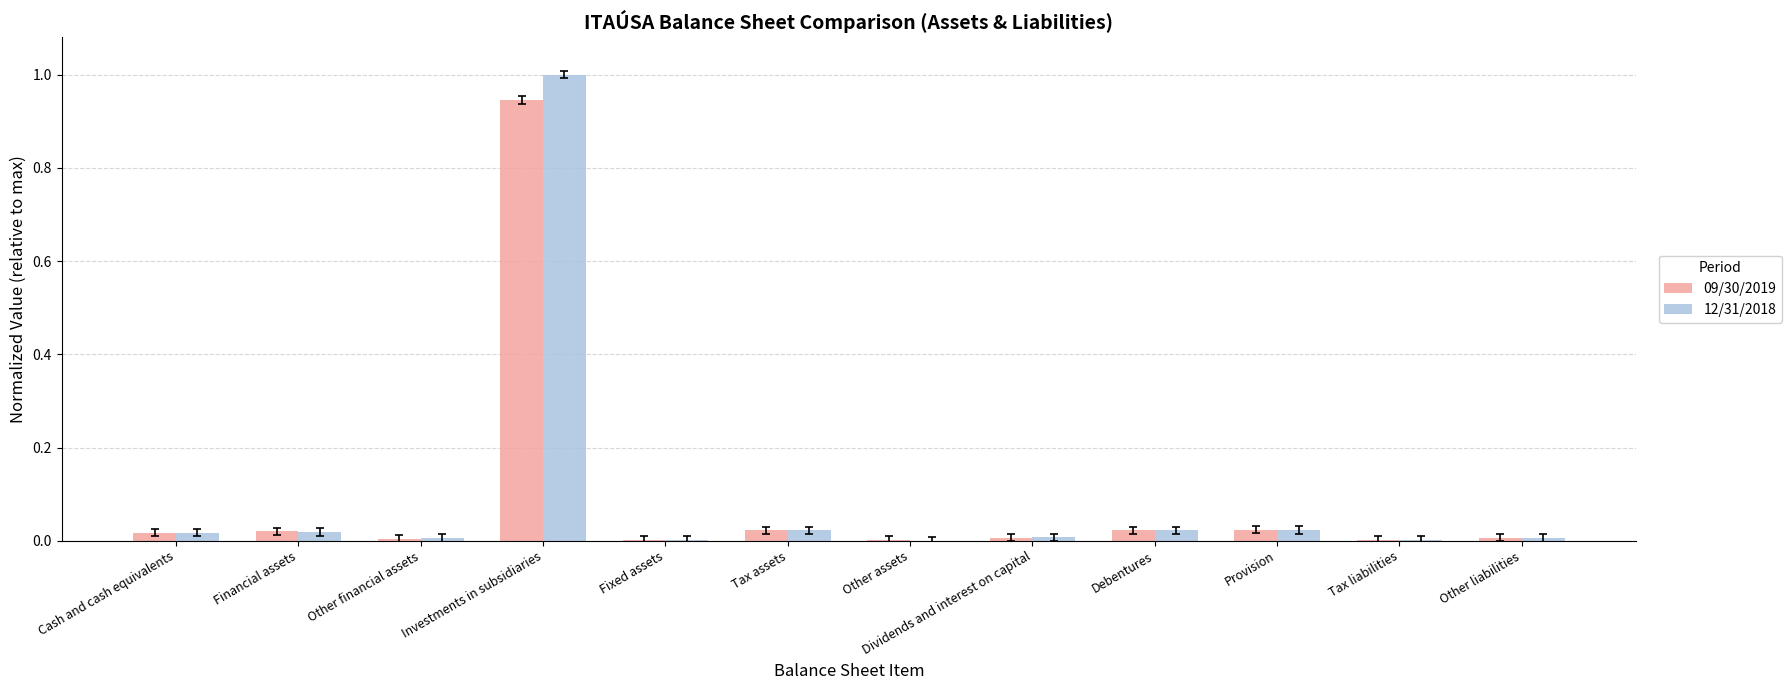

The 09/30/2019 series shows 0.0 at Other assets. True or false?

True